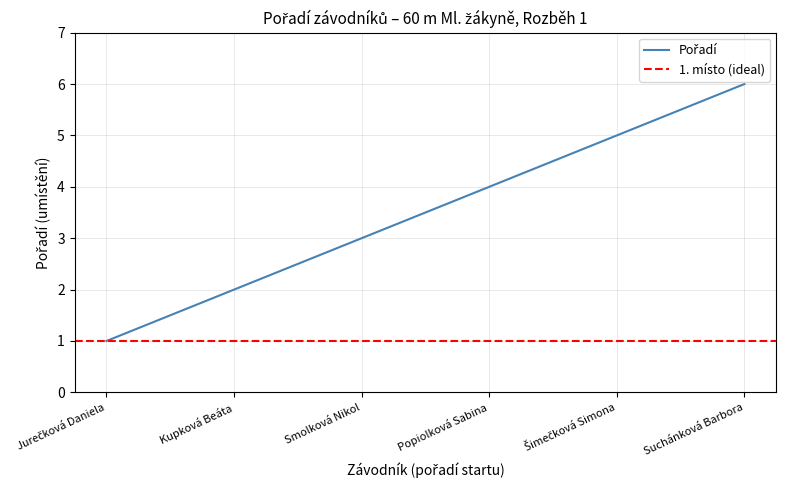

What is the approximate value at Smolková Nikol?

3